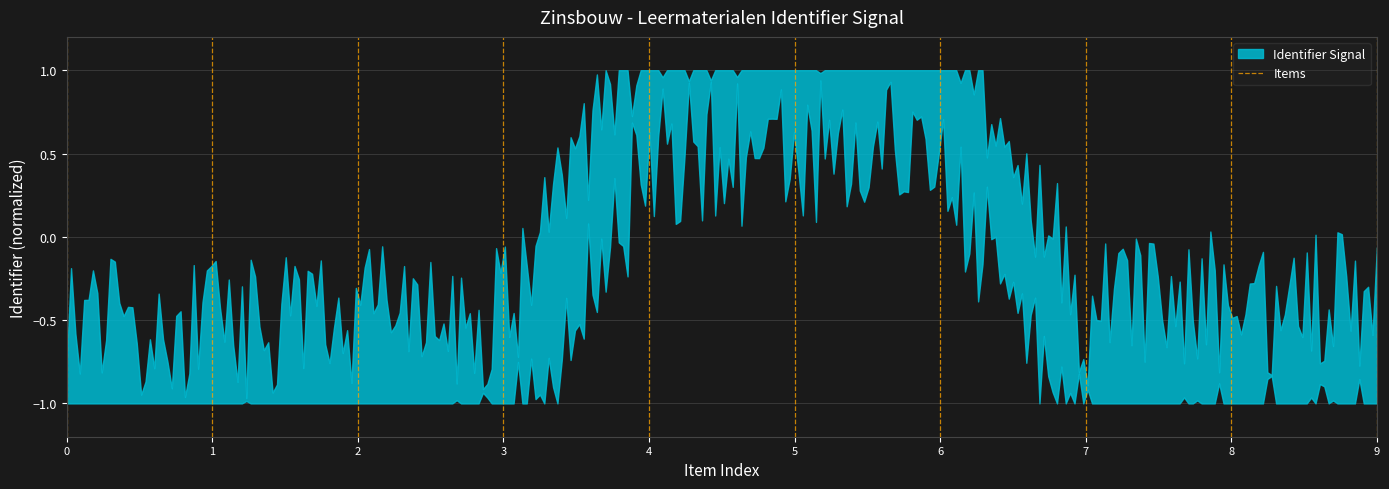

What is the maximum value shown in the chart?

1